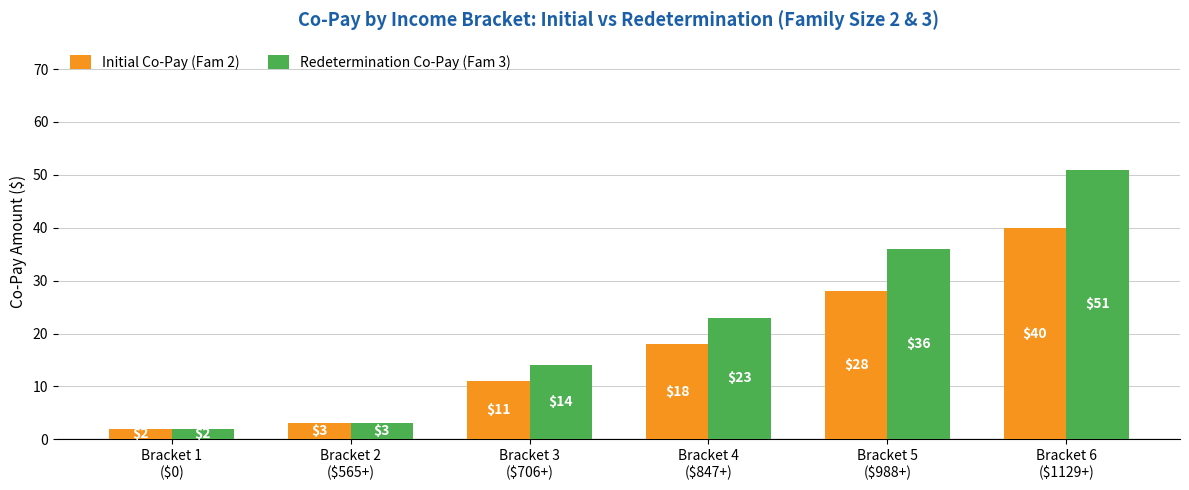

Is the value of Redetermination Co-Pay (Fam 3) at Bracket 2
($565+) greater than the value of Initial Co-Pay (Fam 2) at Bracket 3
($706+)?

No